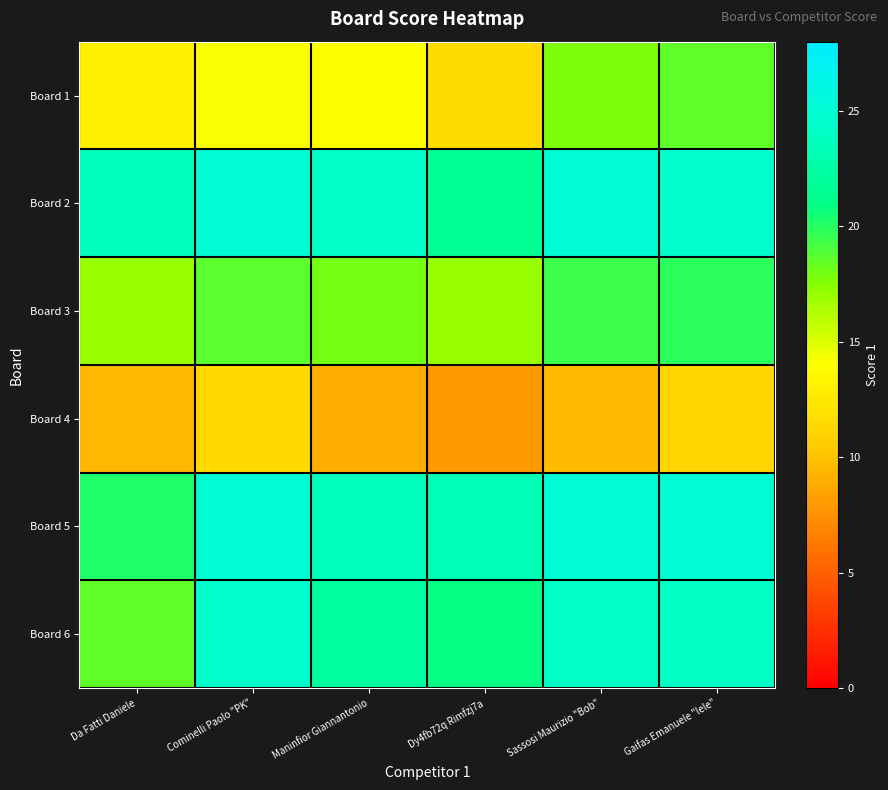

Which has a higher value, Dy4fb72q Rimfzj7a or Sassosi Maurizio "Bob"?

Sassosi Maurizio "Bob"